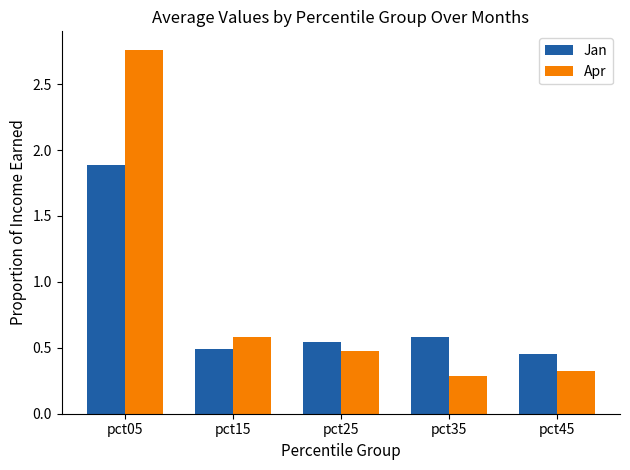

Which label corresponds to the largest value in the chart?

pct05